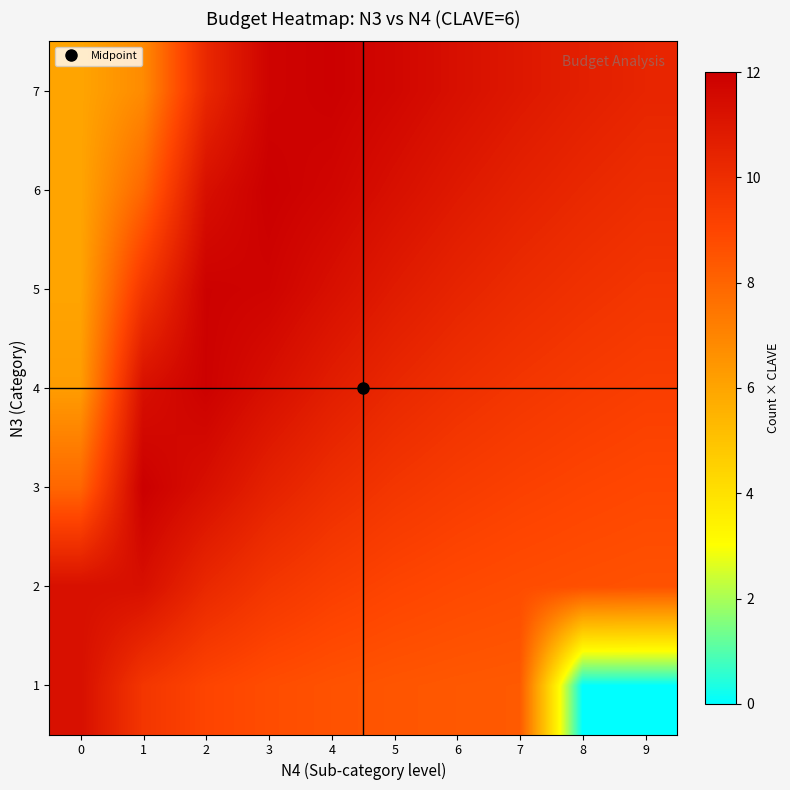

What is the spread (max minus min) of values at 7?

2.6